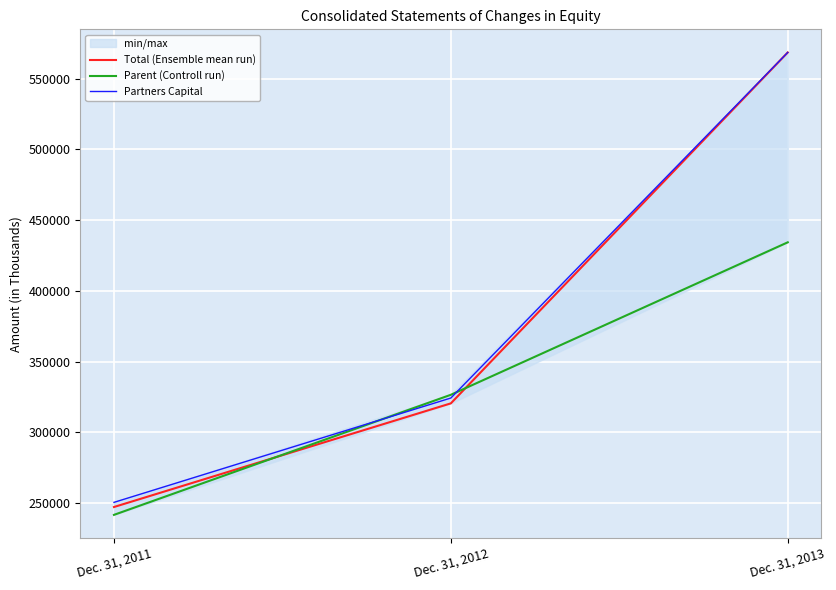

Which has a higher value, Dec. 31, 2012 or Dec. 31, 2013?

Dec. 31, 2013